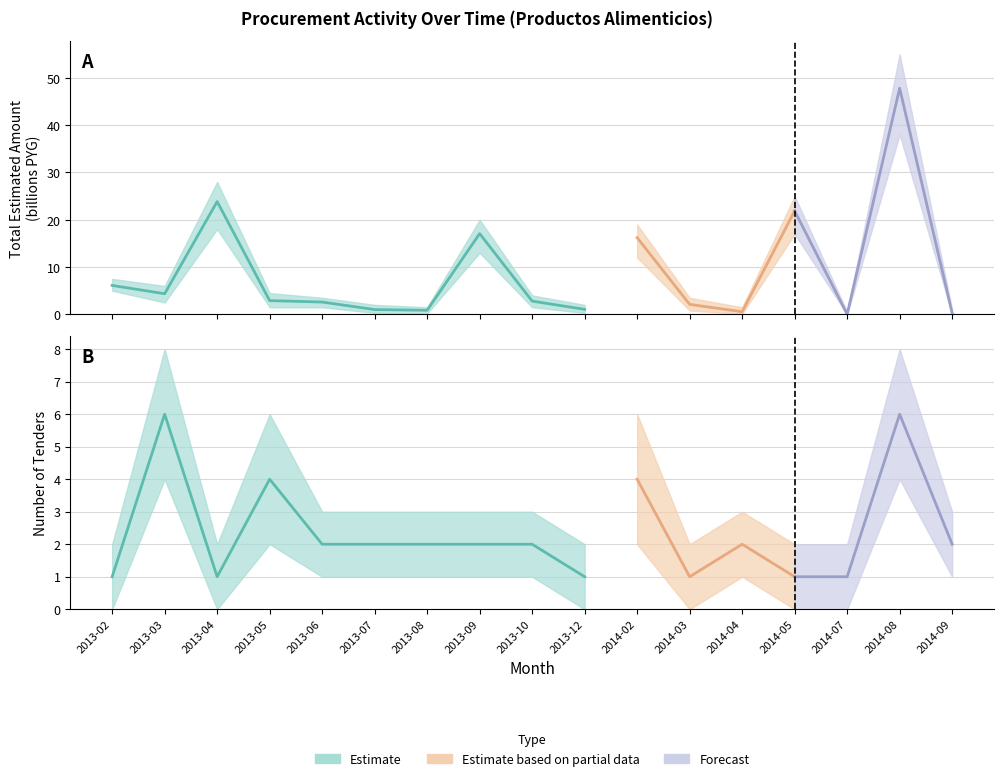

What is the label of the 11th point from the right?

2013-08